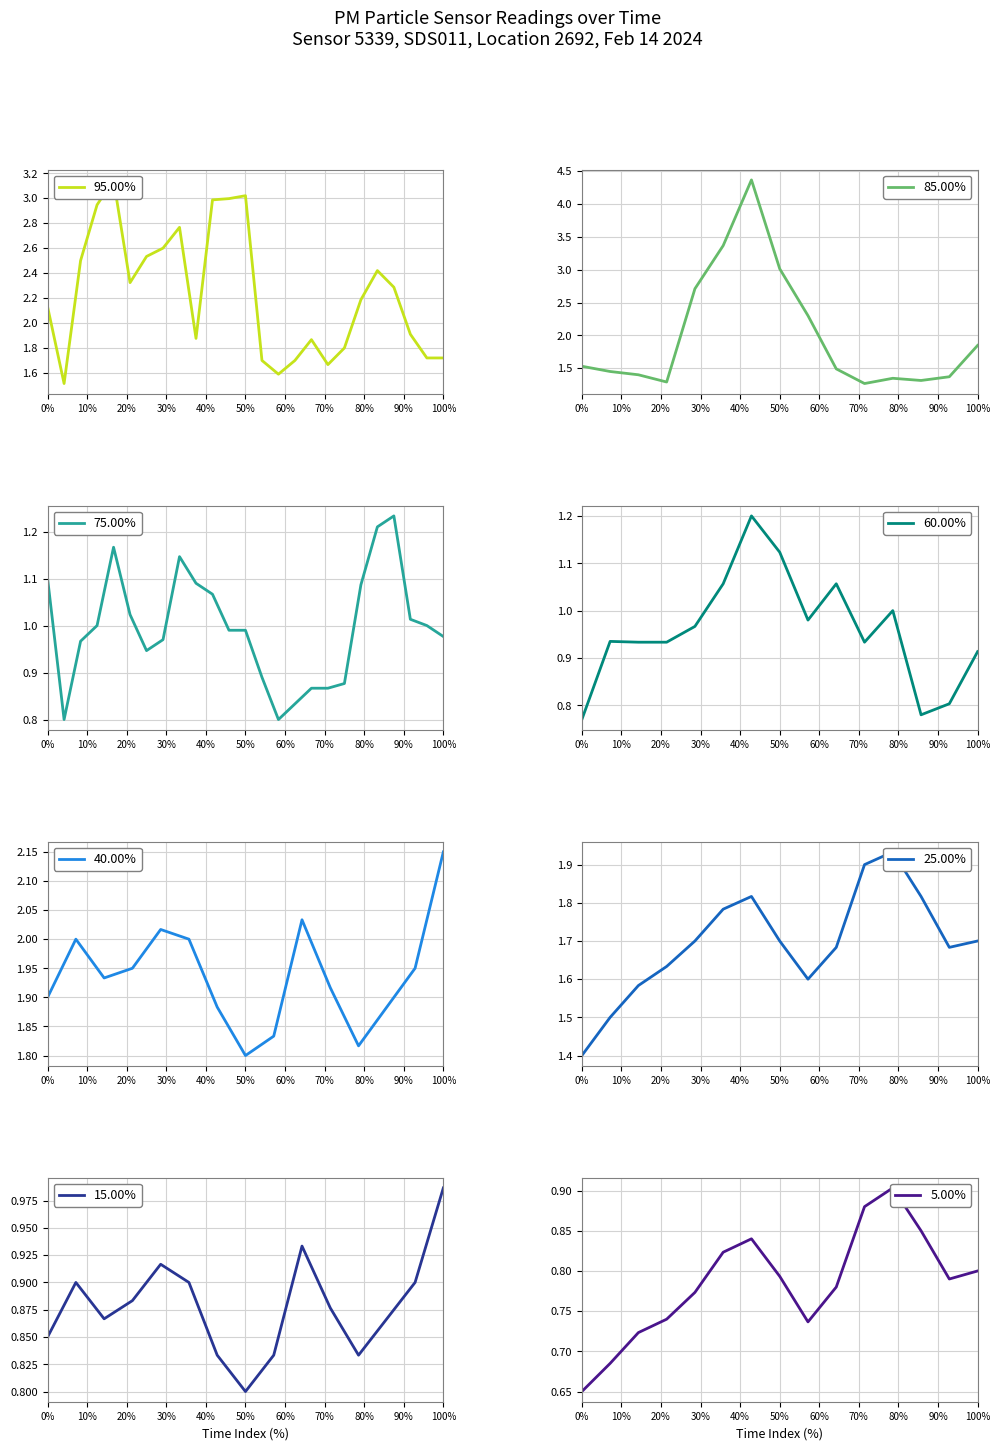

What is the maximum value for 85.00%?

4.4